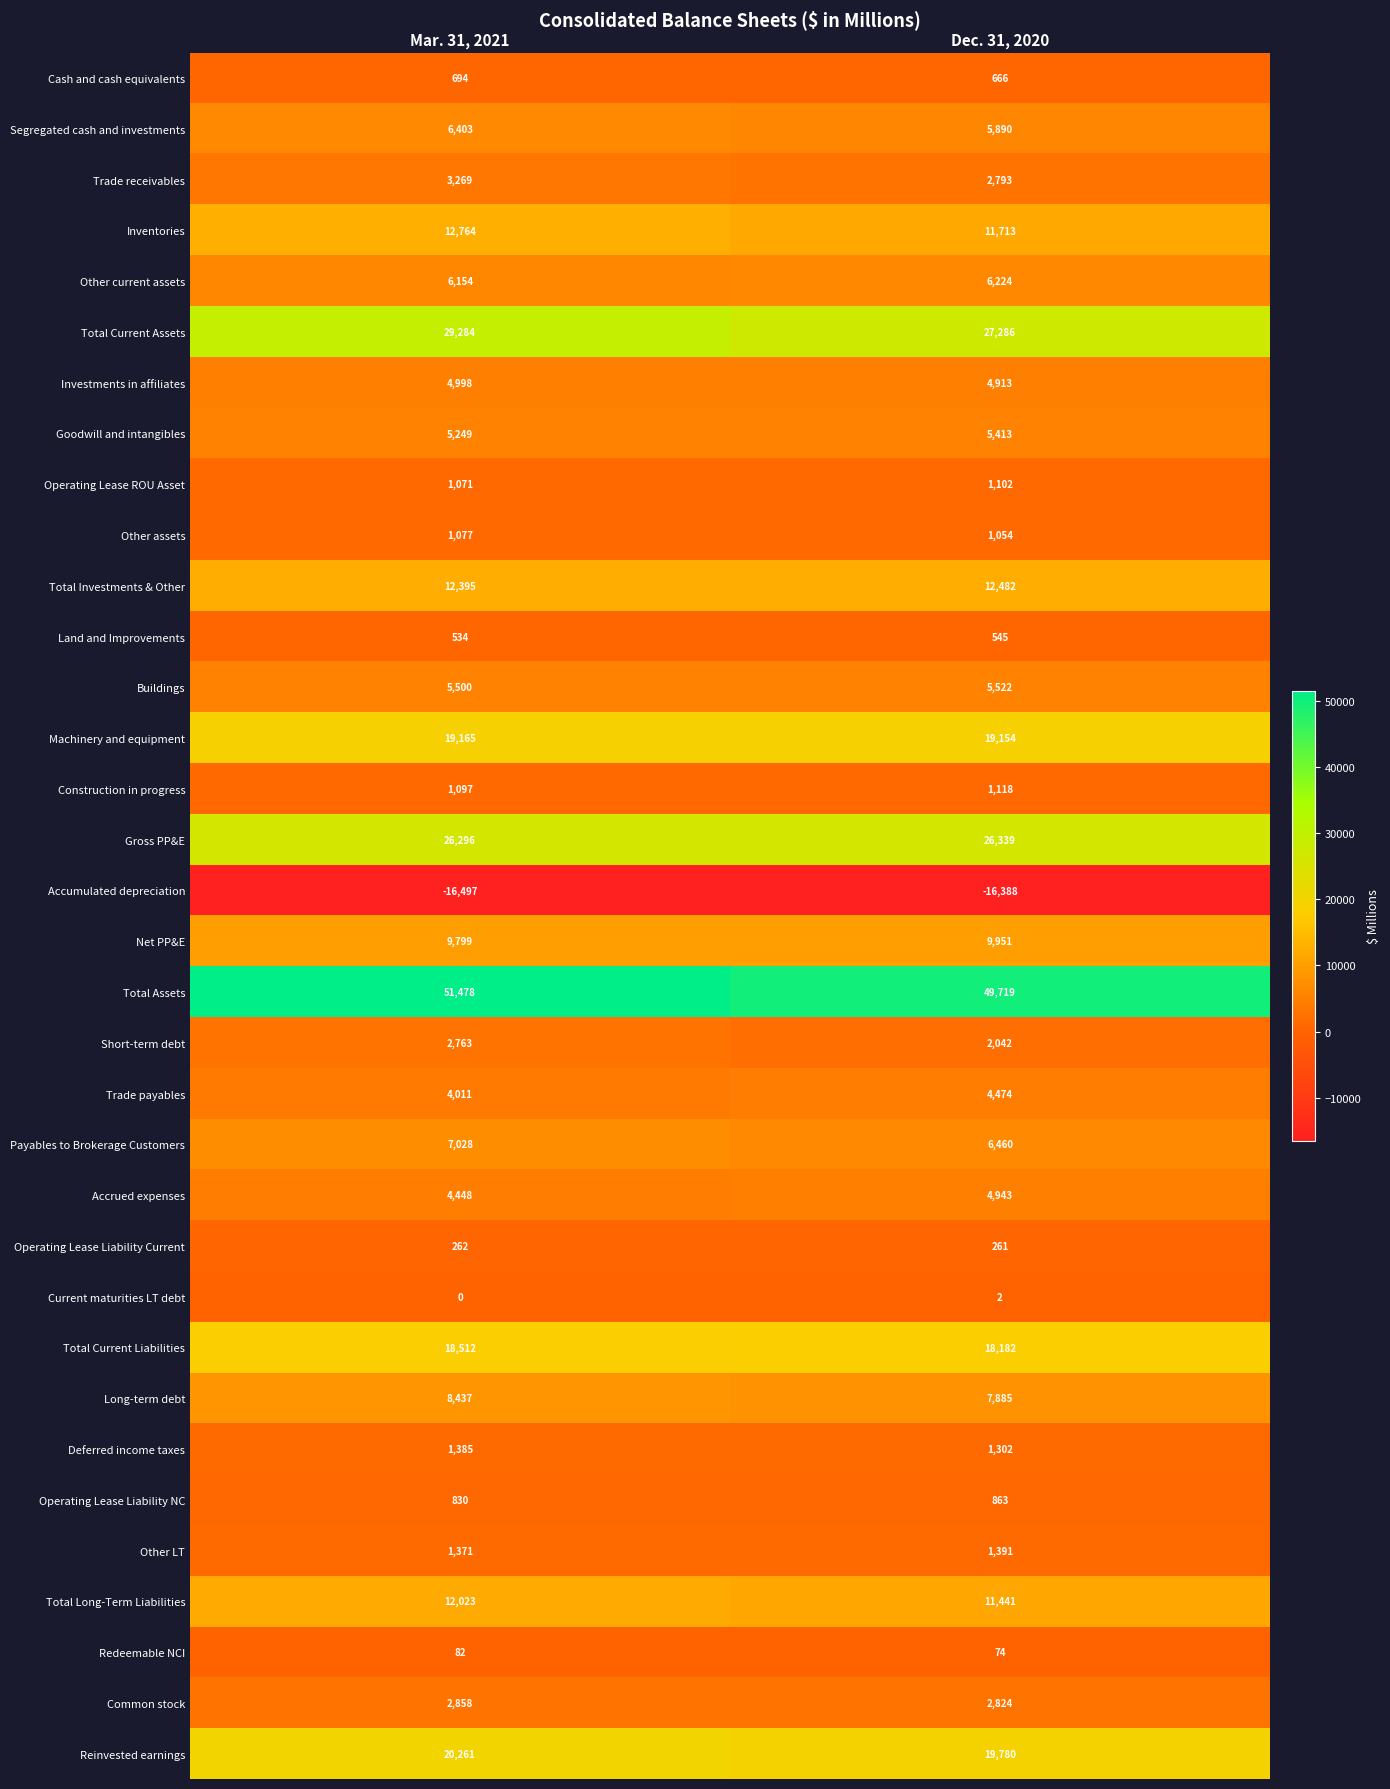

What is the spread (max minus min) of values at Mar. 31, 2021?

67975